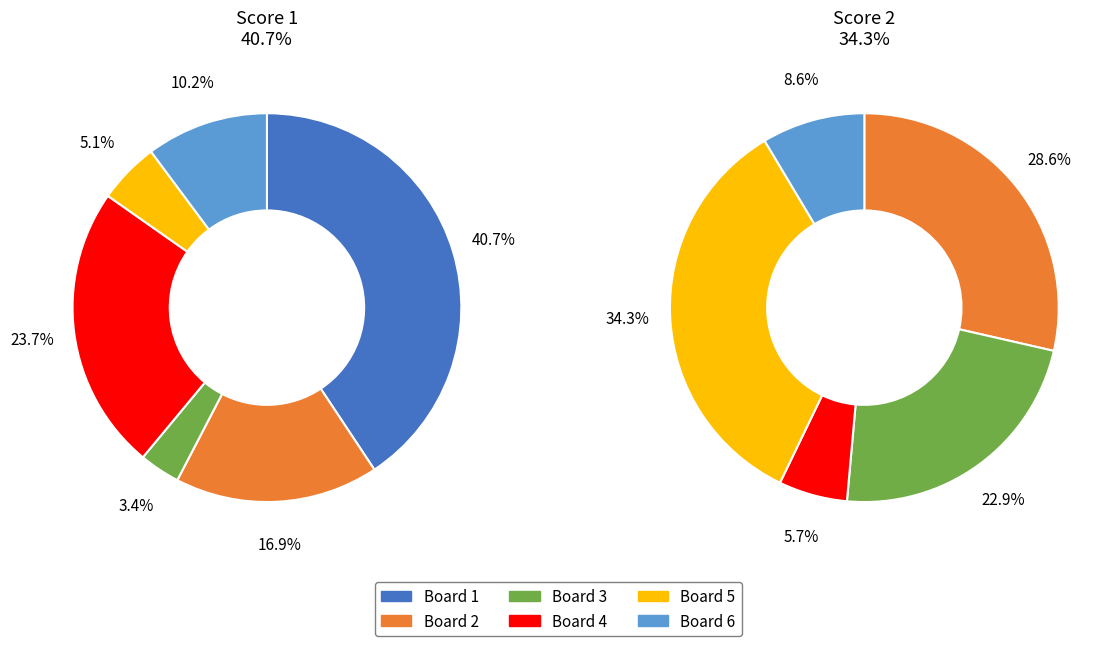

How many slices are in this pie chart?

6